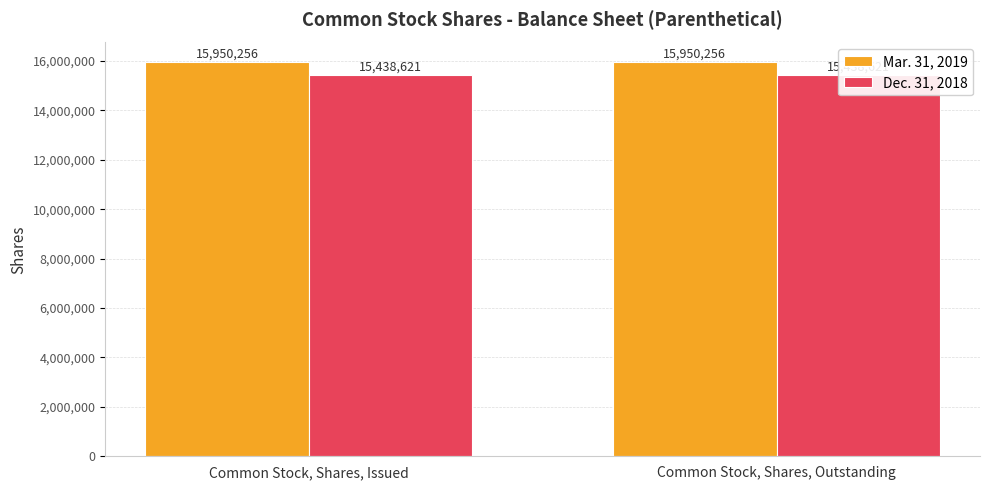

Is it true that Mar. 31, 2019 equals 15950256 at Common Stock, Shares, Outstanding?

True